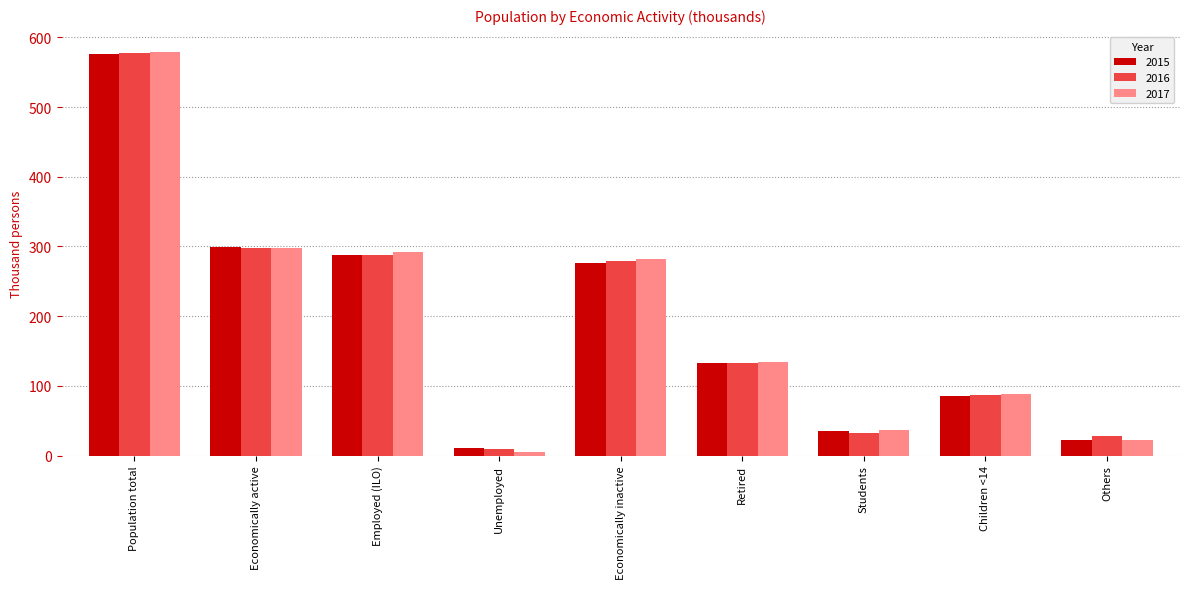

Reading left to right, extract all data points from this chart.

2015: Population total=575.6	Economically active=298.8	Employed (ILO)=287.5	Unemployed=11.3	Economically inactive=276.8	Retired=132.3	Students=35.9	Children <14=85.6	Others=23.1
2016: Population total=577.0	Economically active=297.4	Employed (ILO)=287.2	Unemployed=10.2	Economically inactive=279.6	Retired=132.3	Students=32.8	Children <14=86.9	Others=27.6
2017: Population total=578.9	Economically active=297.3	Employed (ILO)=291.5	Unemployed=5.8	Economically inactive=281.6	Retired=133.7	Students=36.7	Children <14=88.2	Others=23.0